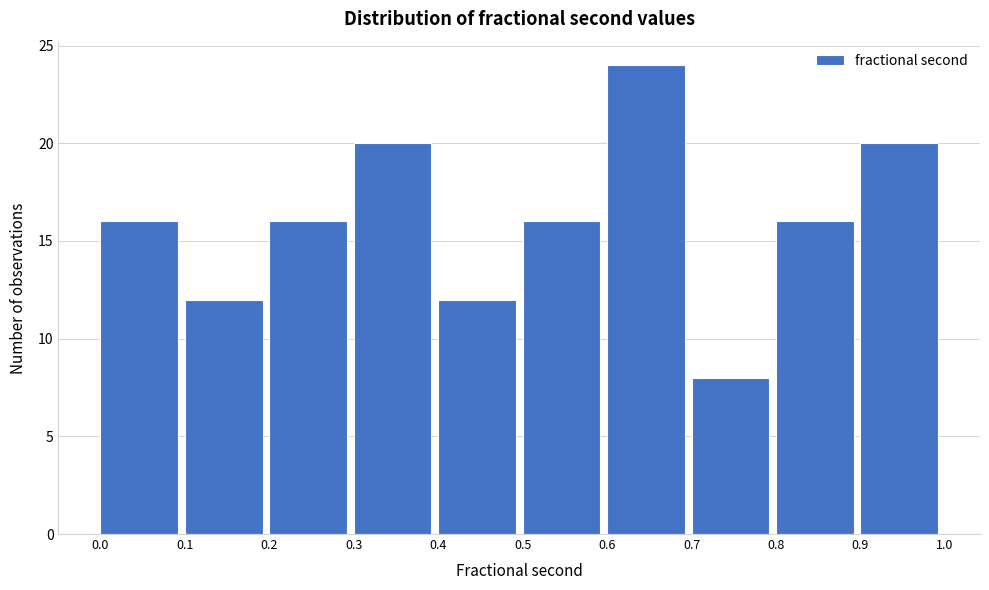

Reading left to right, transcribe this chart: for each bar, give the range it covers on the x-axis and its height. The values are not printed on the chart, so give them approximately, as read against the axis.

0.0 to 0.1: 16
0.1 to 0.2: 12
0.2 to 0.3: 16
0.3 to 0.4: 20
0.4 to 0.5: 12
0.5 to 0.6: 16
0.6 to 0.7: 24
0.7 to 0.8: 8
0.8 to 0.9: 16
0.9 to 1.0: 20